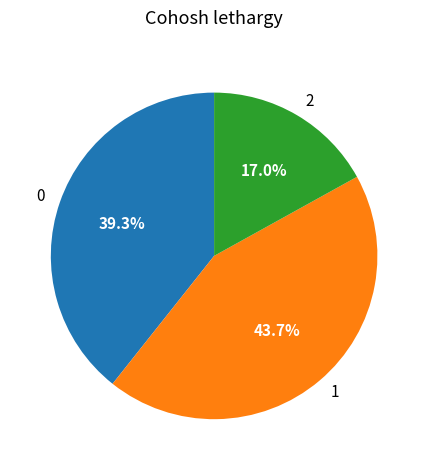

Does any single category account for the majority?

No